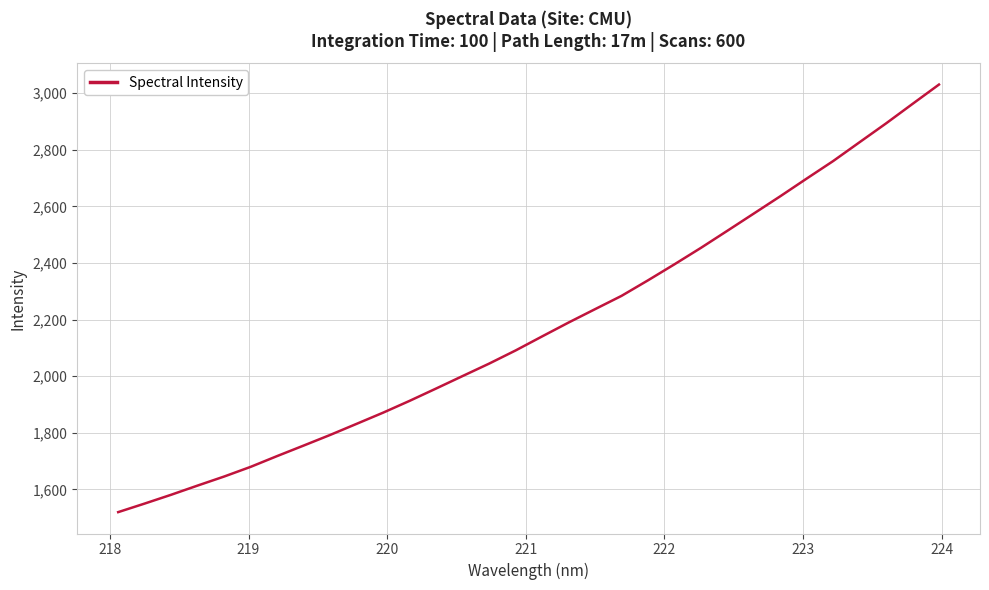

What is the difference between the maximum and minimum values?

1511.0